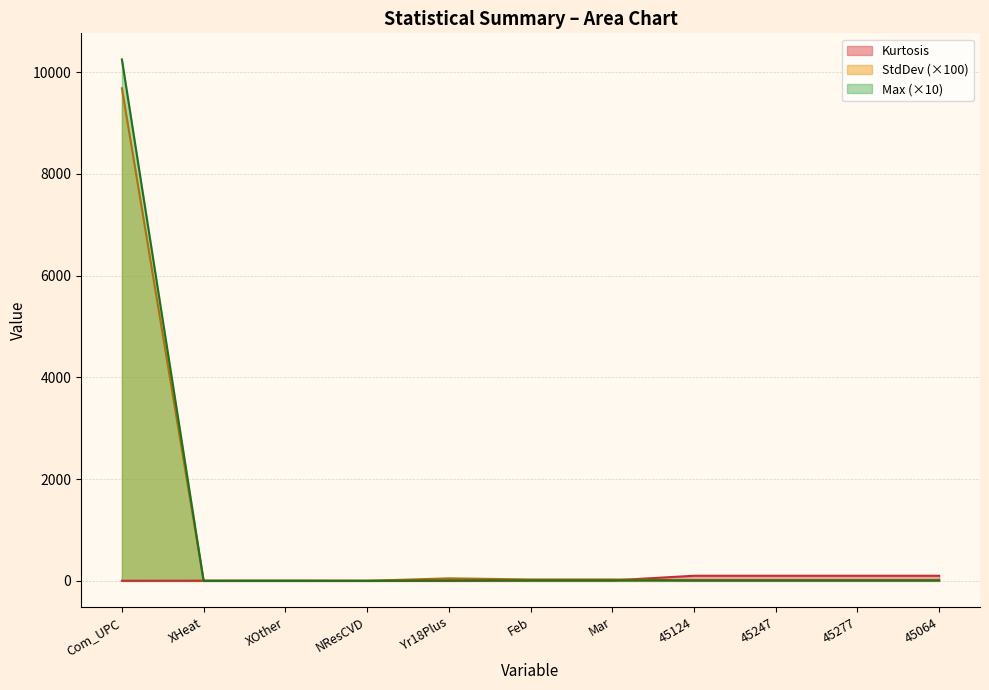

Between which two adjacent categories do Kurtosis and Max first intersect?

Com_UPC and XHeat